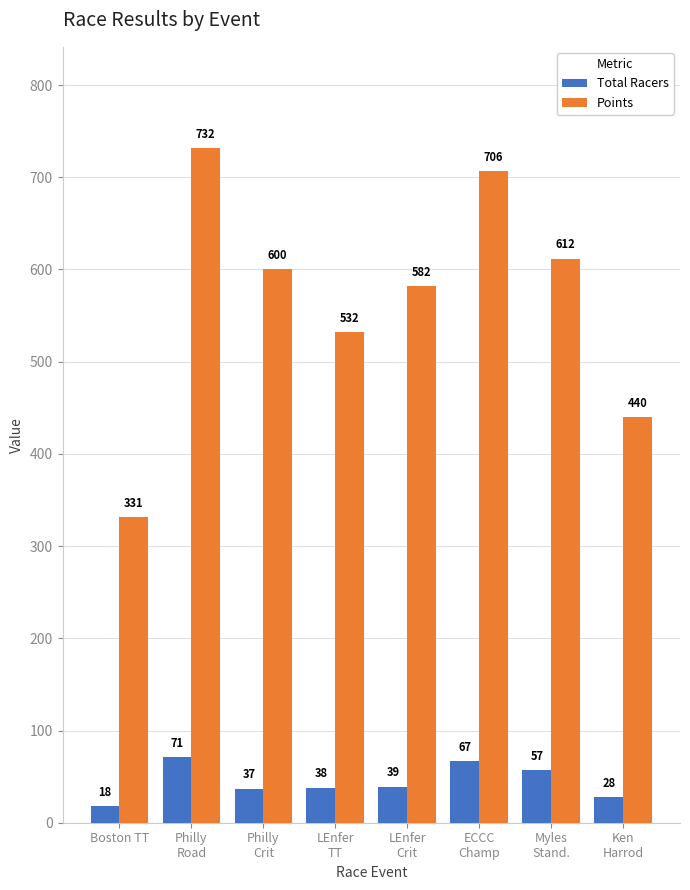

What is the label of the 5th bar from the left?

LEnfer
Crit